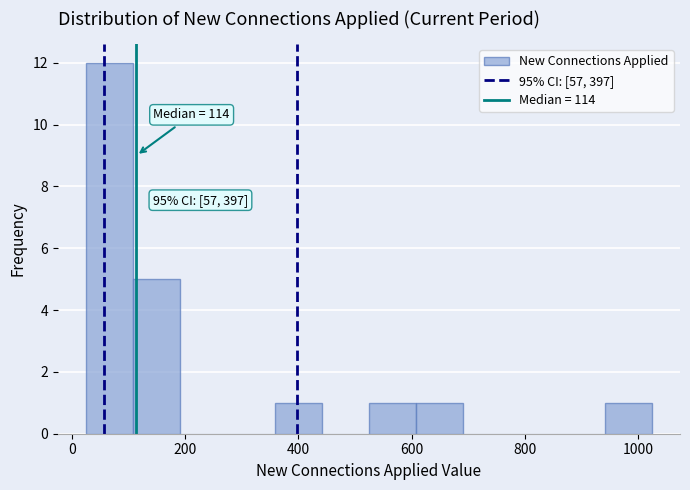

Over which range of the x-axis is the bar tallest?

20 to 100